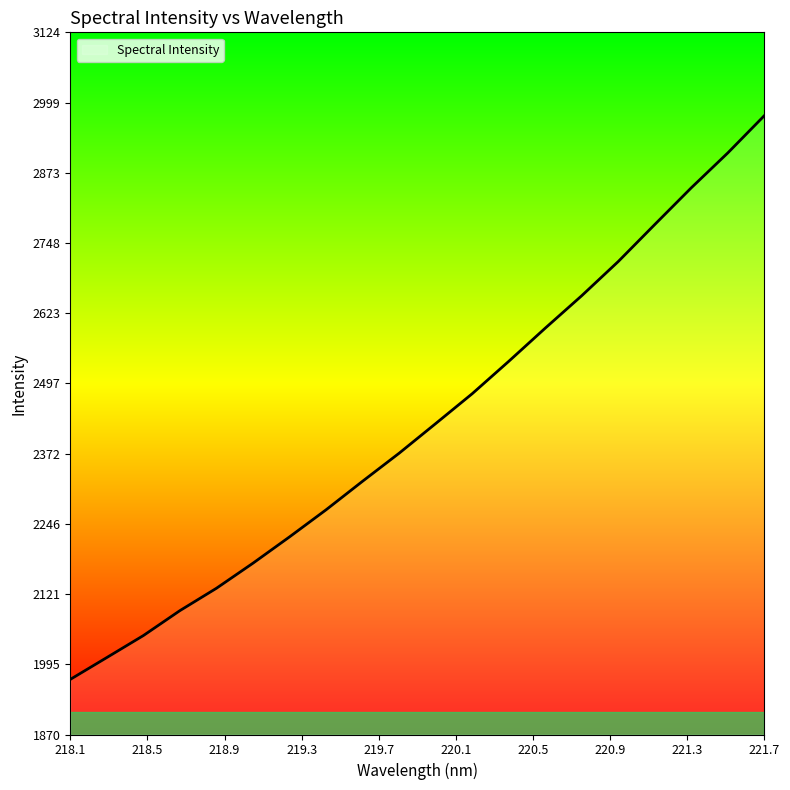

How many lines are shown in the chart?

1